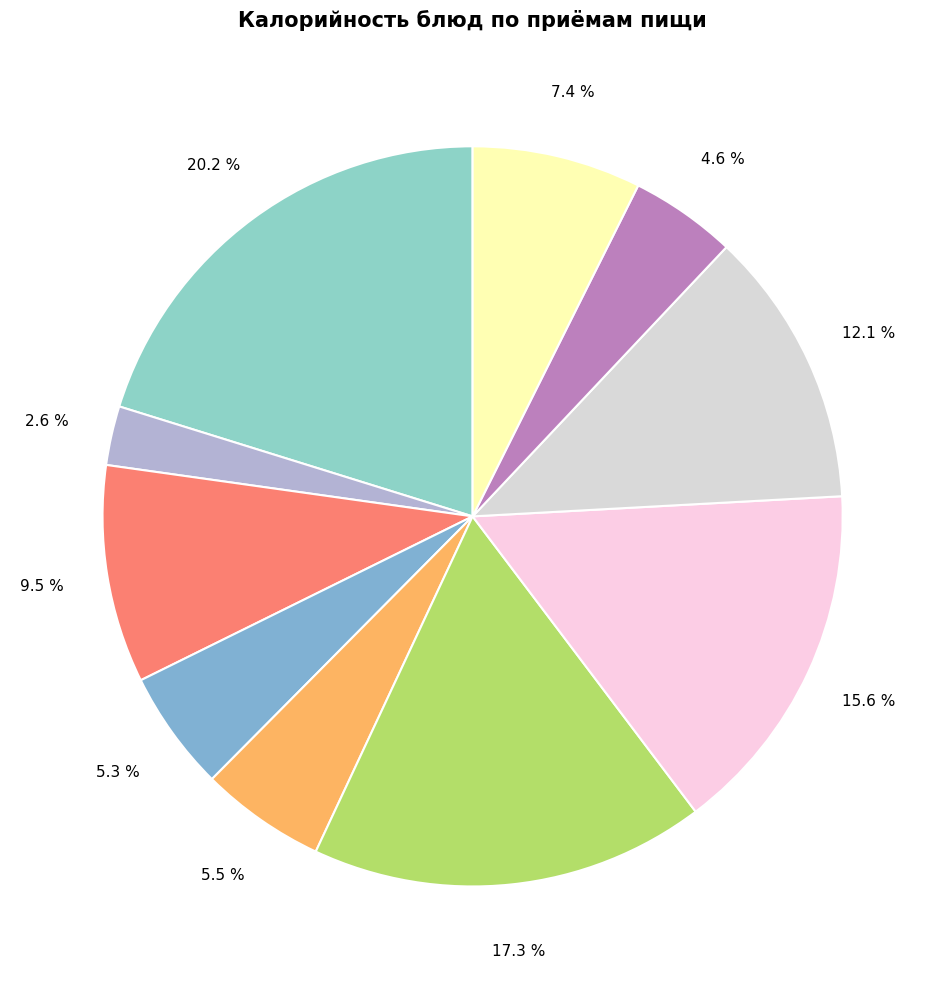

How many segments does this pie chart have?

10